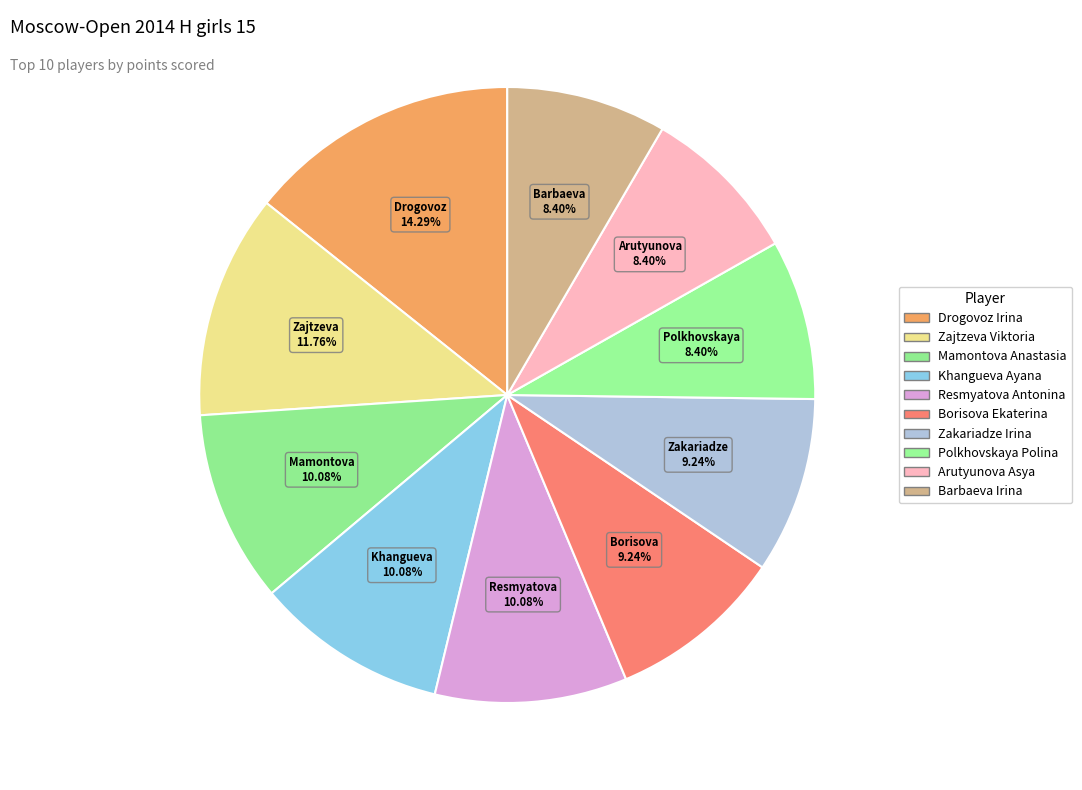

Which slice is the smallest?

Polkhovskaya Polina